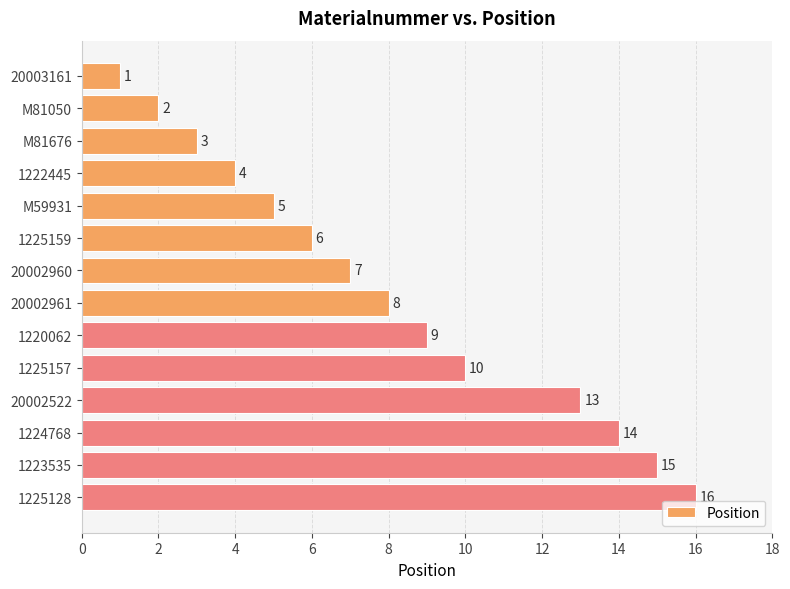

Does the chart contain any negative values?

No